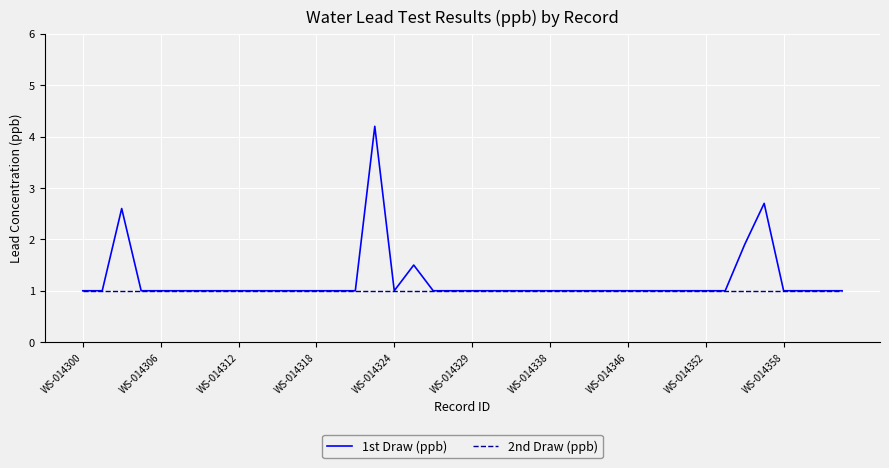

How many lines are shown in the chart?

2